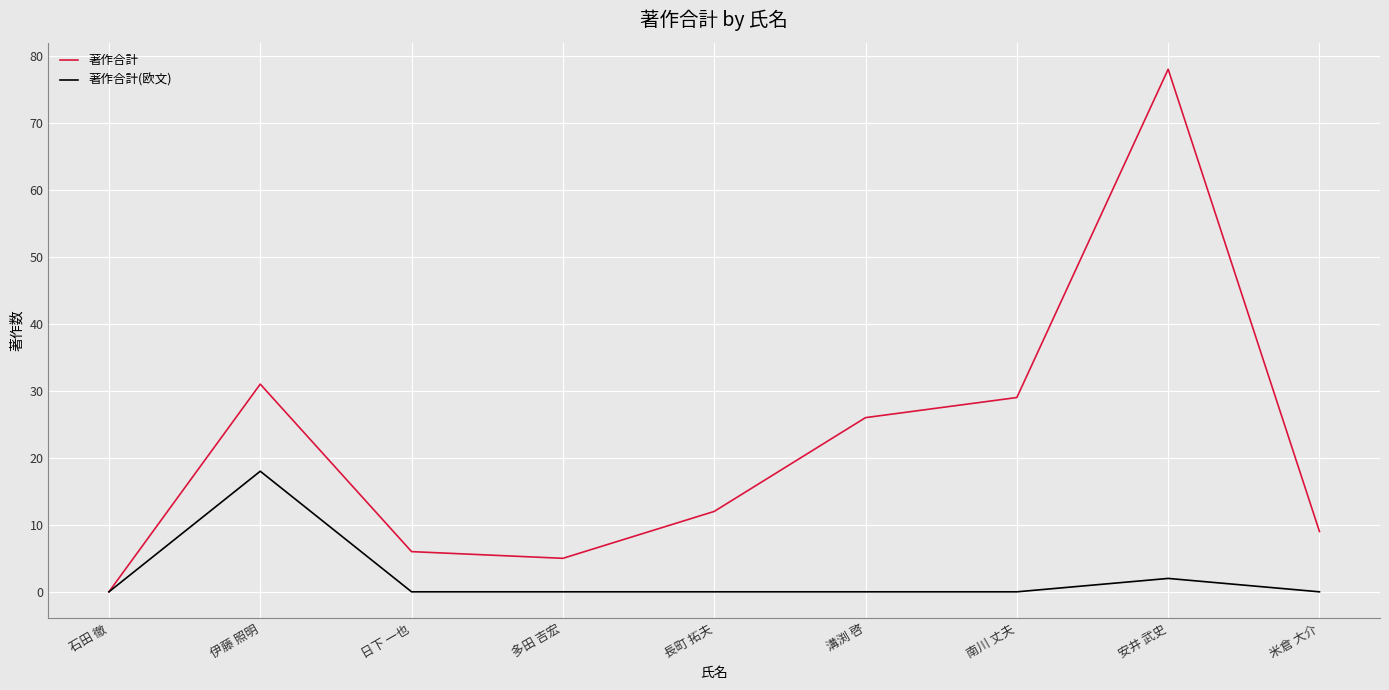

At which category is the sum across all series the highest?

安井 武史